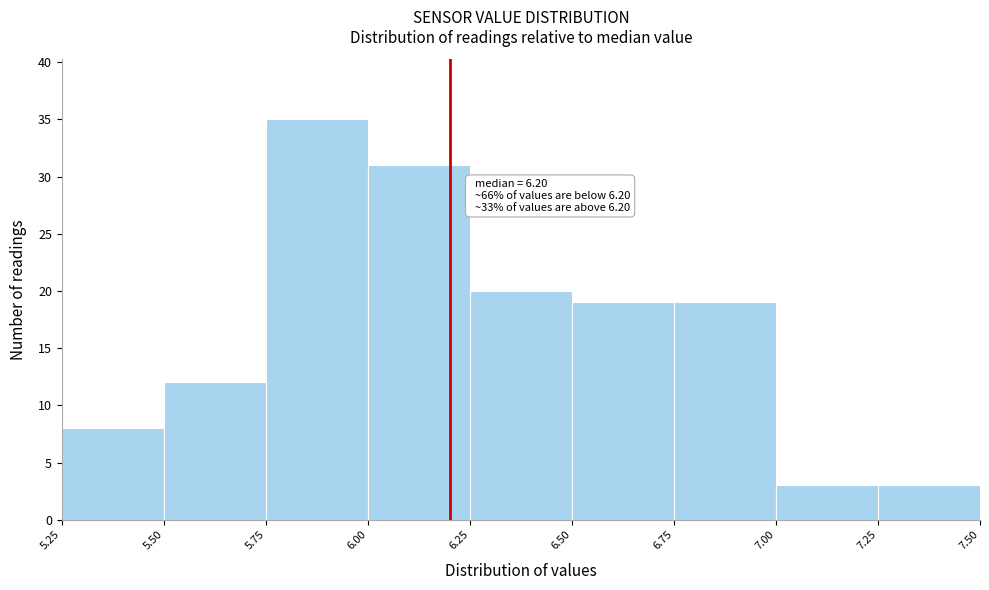

Over which range of the x-axis is the bar tallest?

5.75 to 6.00